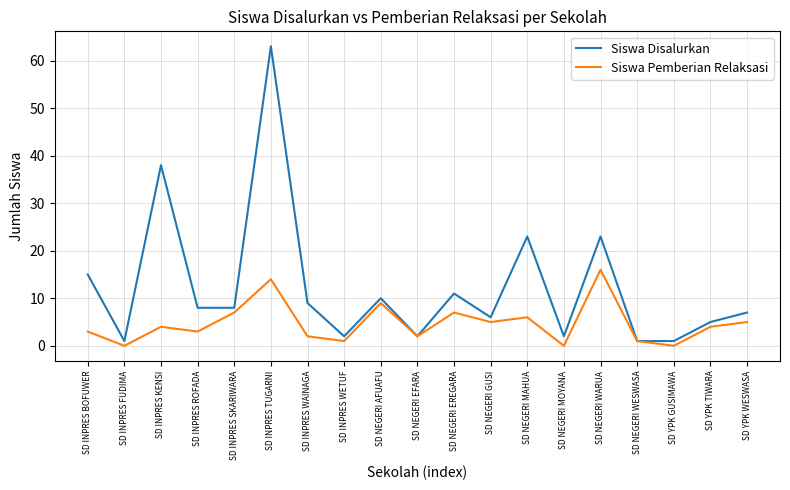

What value does the Siswa Disalurkan series have at SD NEGERI GUSI?

6